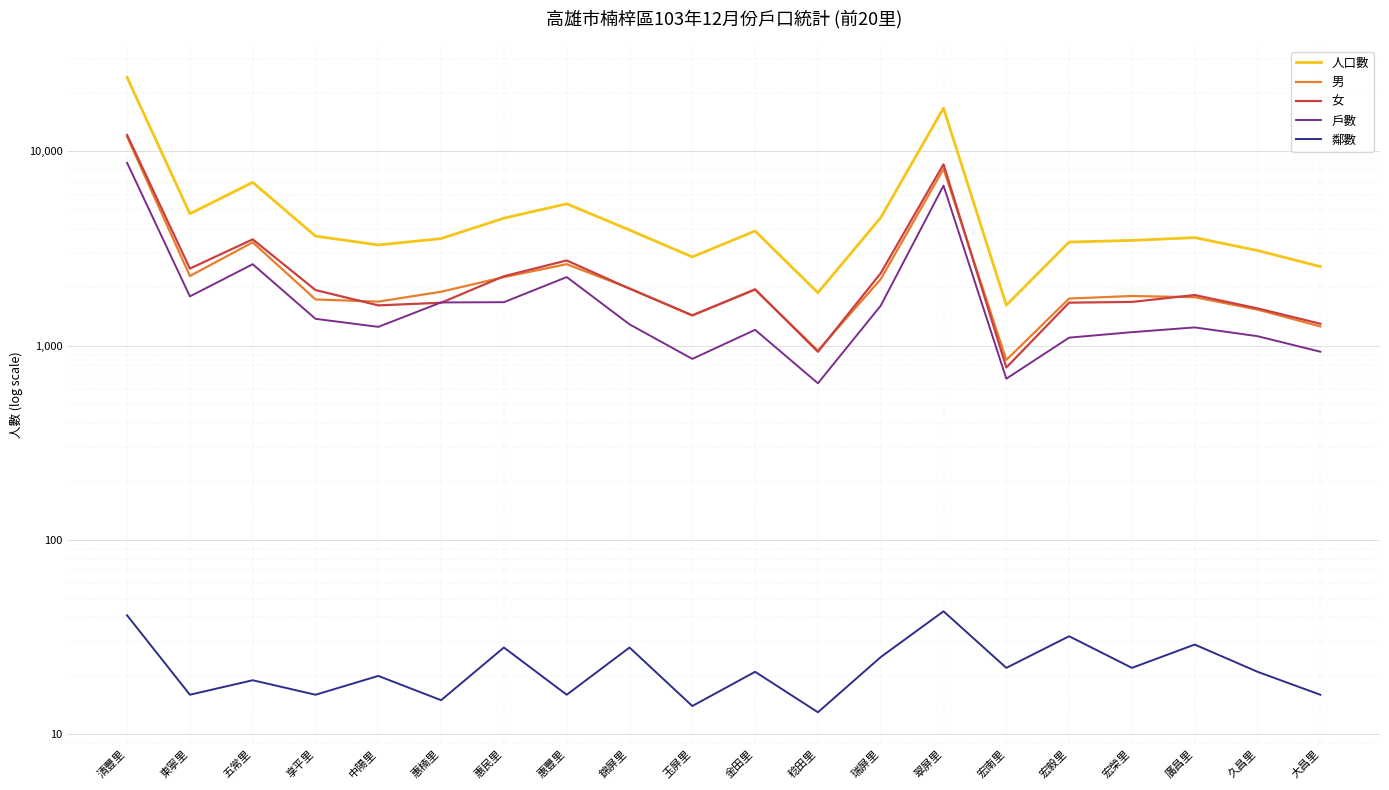

Which category has the lowest value across all series?

稔田里